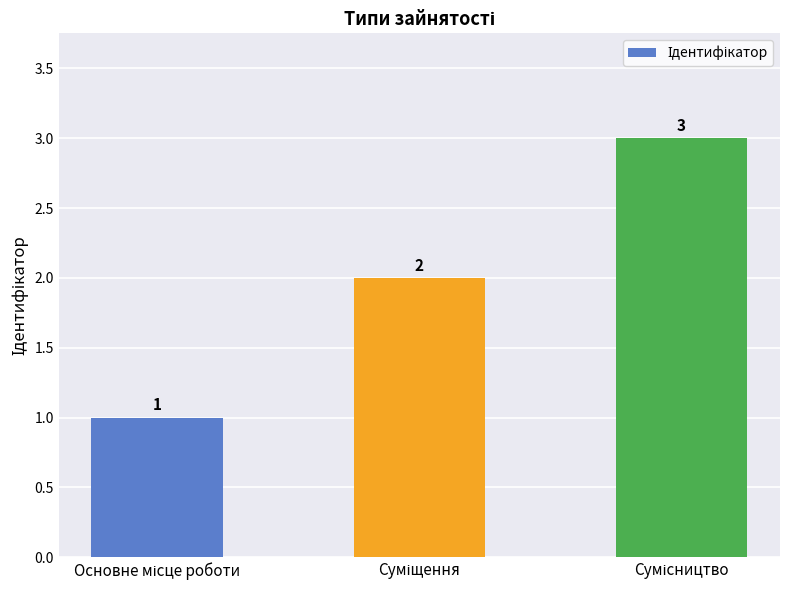

Count the values in the range 1 to 3.

3